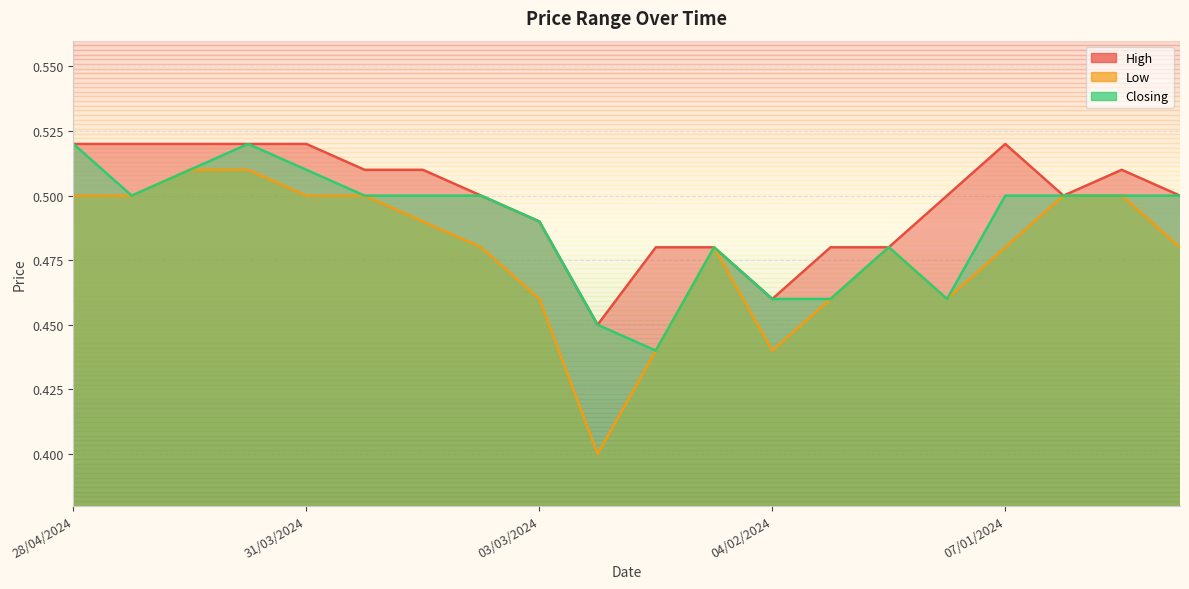

At how many categories does at least one series exceed 0?

20